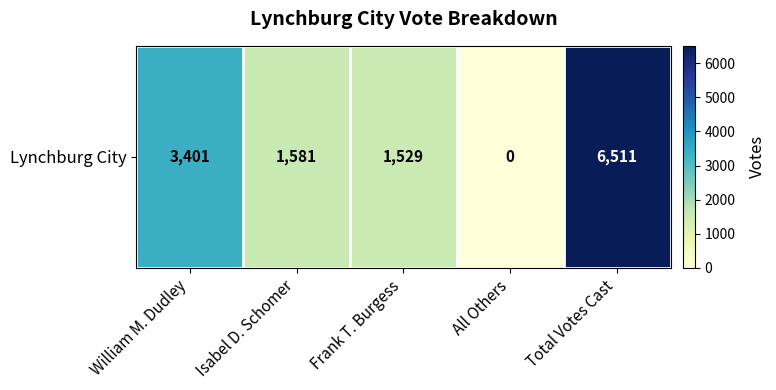

Rank the categories by value from highest to lowest.

Total Votes Cast, William M. Dudley, Isabel D. Schomer, Frank T. Burgess, All Others